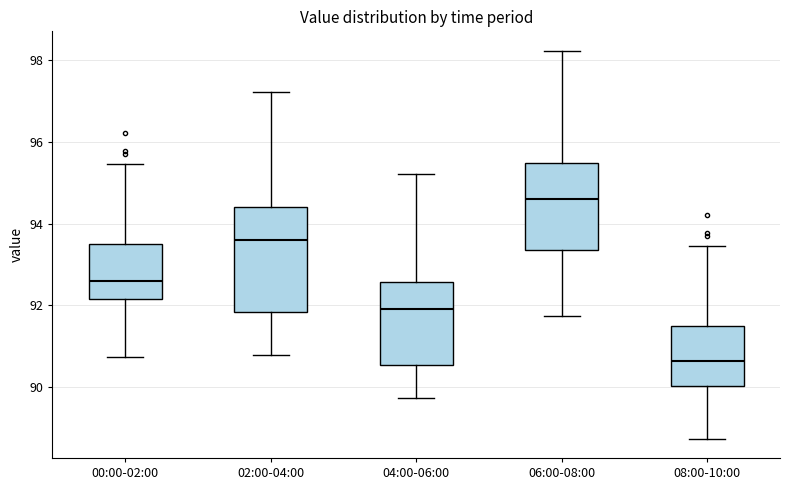

Reading left to right, transcribe this box plot: for each box, give where its median line is, the range the box spans, and where its two whiskers end, as read against the y-axis. The values are not printed on the chart, so give them approximately, as read against the axis.

00:00-02:00: median 92.6, box 92.2 to 93.4, whiskers 90.8 to 95.4
02:00-04:00: median 93.6, box 91.8 to 94.4, whiskers 90.8 to 97.2
04:00-06:00: median 92.0, box 90.6 to 92.6, whiskers 89.8 to 95.2
06:00-08:00: median 94.6, box 93.4 to 95.4, whiskers 91.8 to 98.2
08:00-10:00: median 90.6, box 90.0 to 91.4, whiskers 88.8 to 93.4